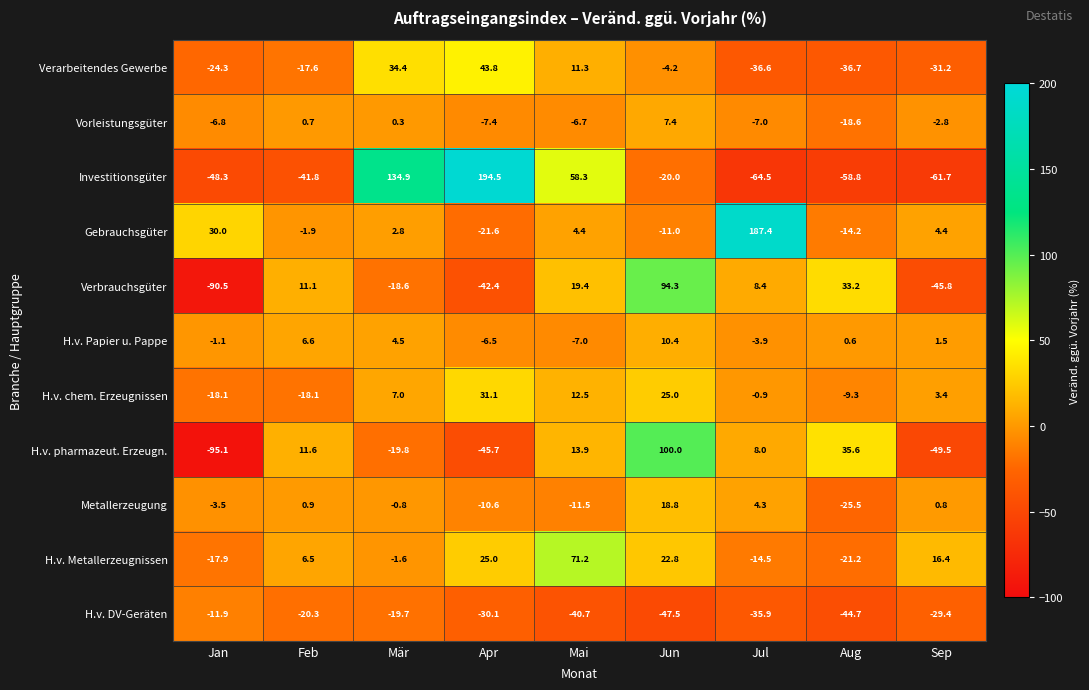

Rank the series by their maximum value, from lowest to highest.

H.v. DV-Geräten, Vorleistungsgüter, H.v. Papier u. Pappe, Metallerzeugung, H.v. chem. Erzeugnissen, Verarbeitendes Gewerbe, H.v. Metallerzeugnissen, Verbrauchsgüter, H.v. pharmazeut. Erzeugn., Gebrauchsgüter, Investitionsgüter